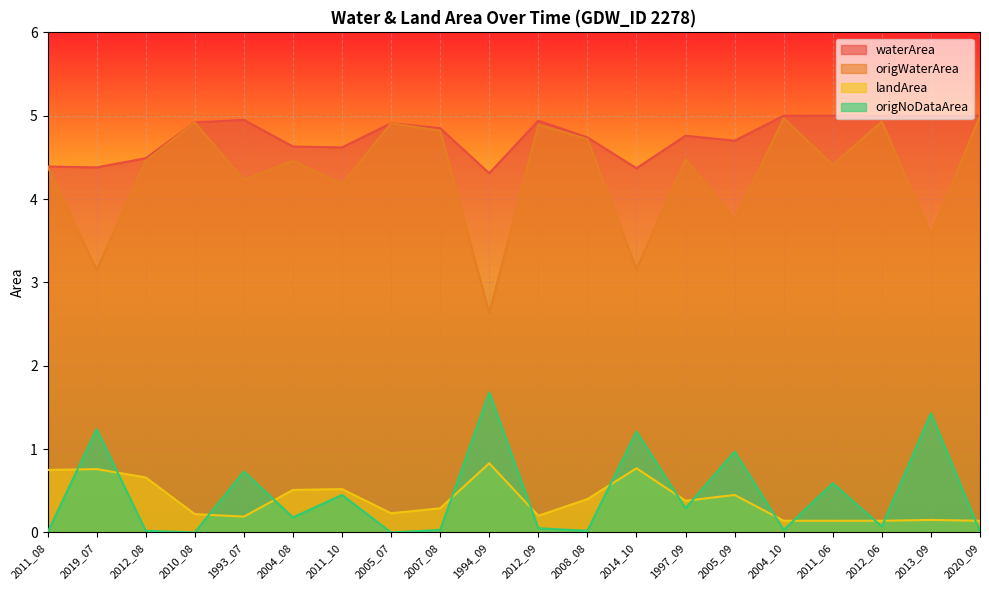

Is it true that landArea equals 0.4 at 1997_09?

True